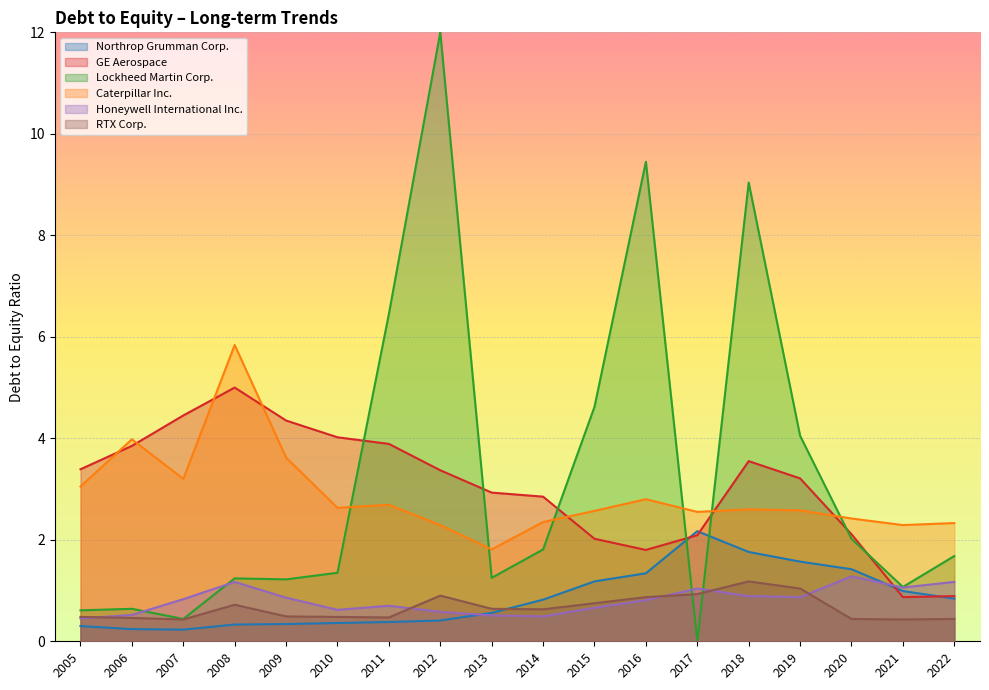

In GE Aerospace, how many points are lower than both neighbors (excluding endpoints)?

2